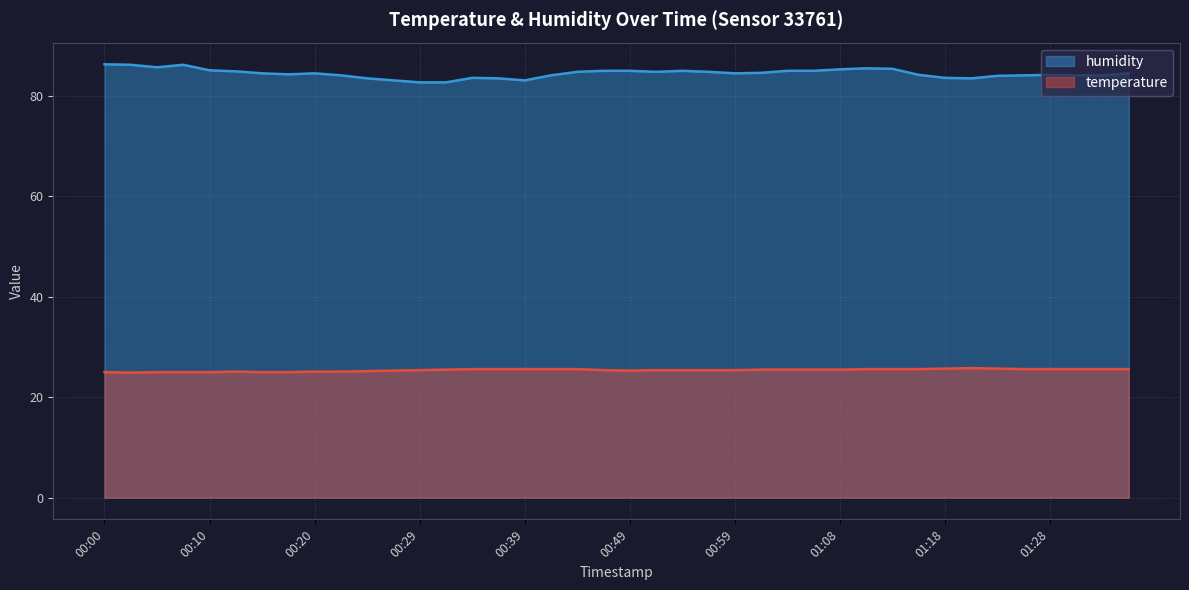

What is the sum of all temperature values?

1015.9